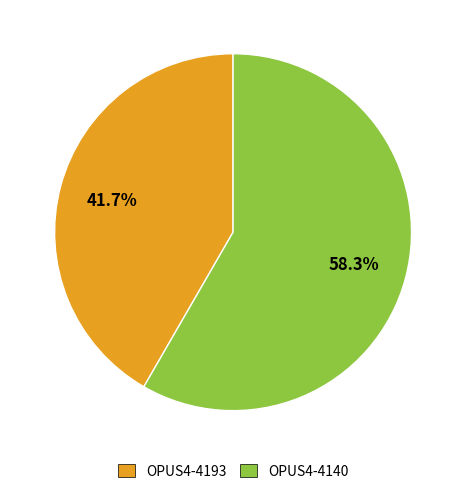

How many slices are in this pie chart?

2